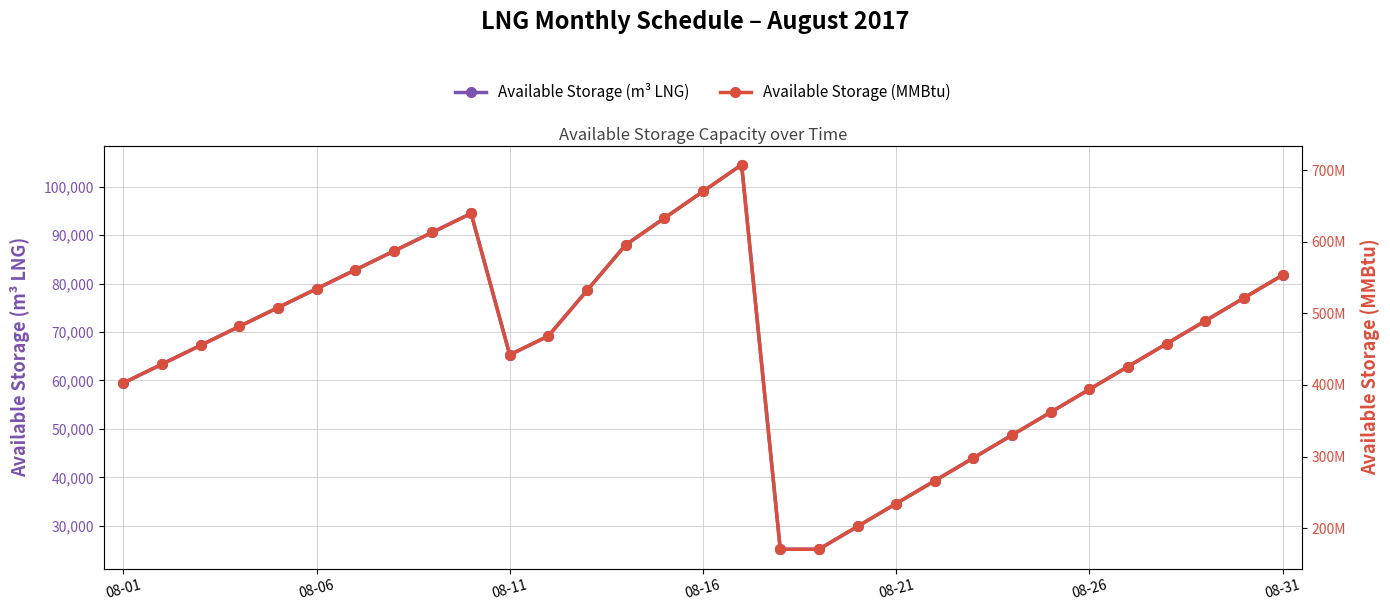

What is the value of the Available Storage (MMBtu) point at the 26th from the left?

393817568